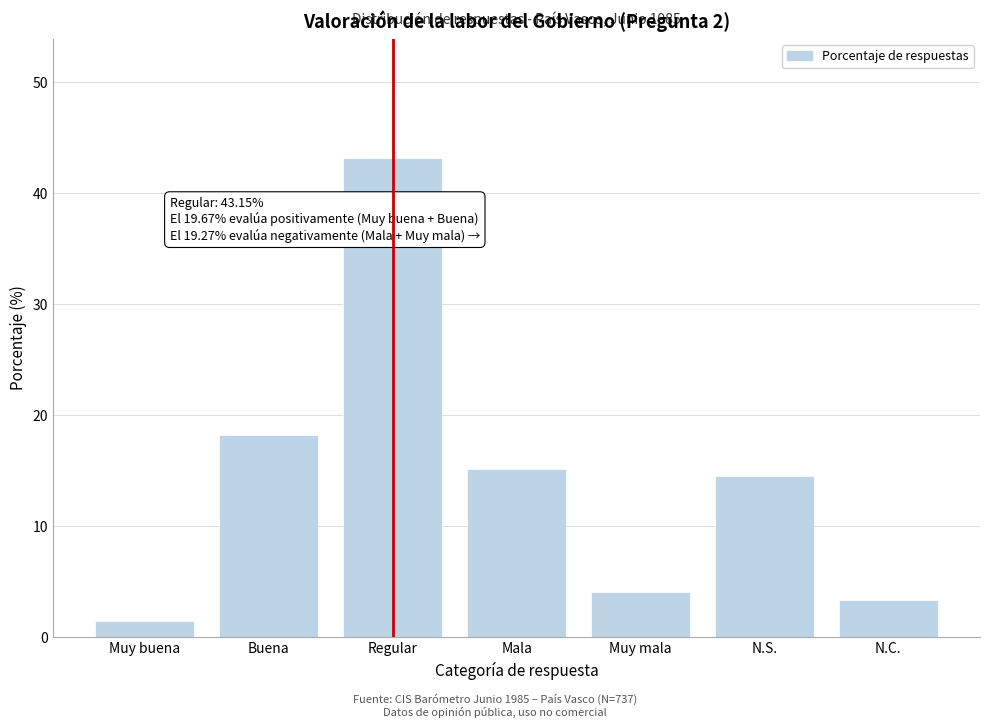

Reading left to right, list all the values displayed in this chart.

1.5	18.2	43.1	15.2	4.1	14.5	3.4